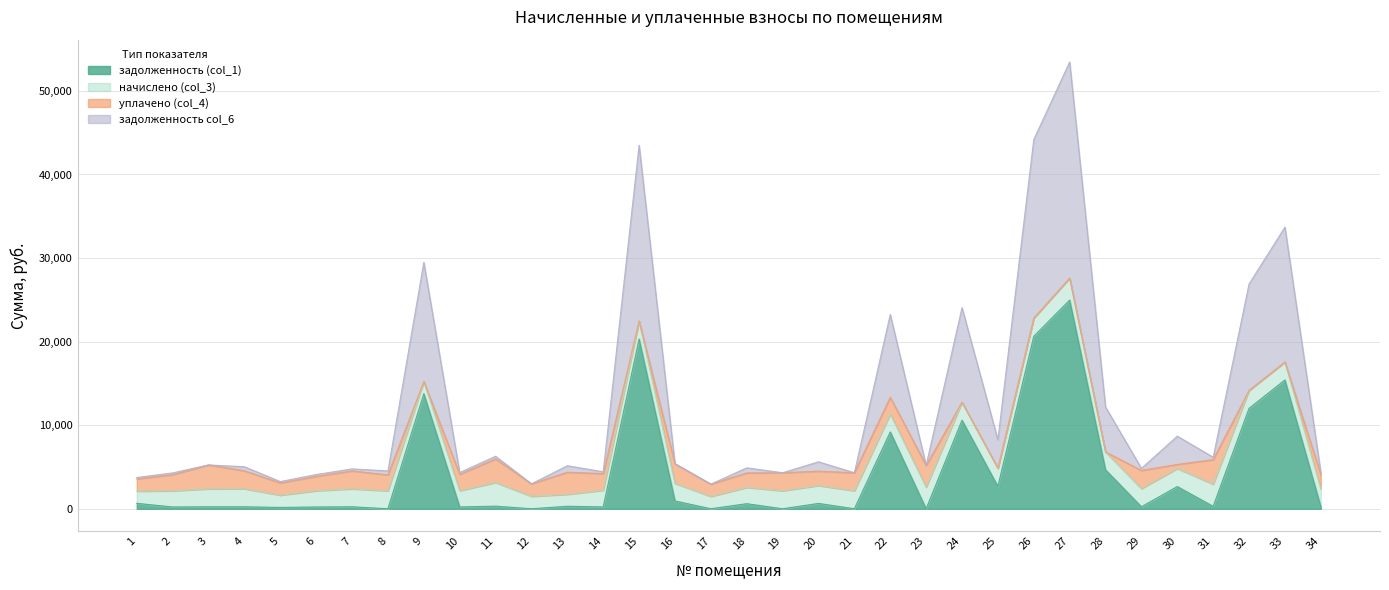

True or false: задолженность col_6 has more than 0 points higher than both neighbors.

True